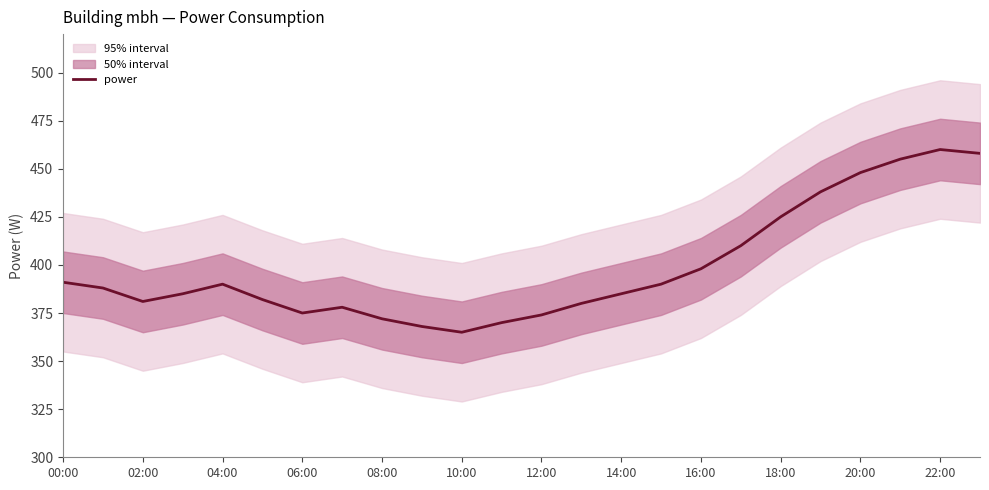

True or false: power has a value of 538 at 14:00.

False